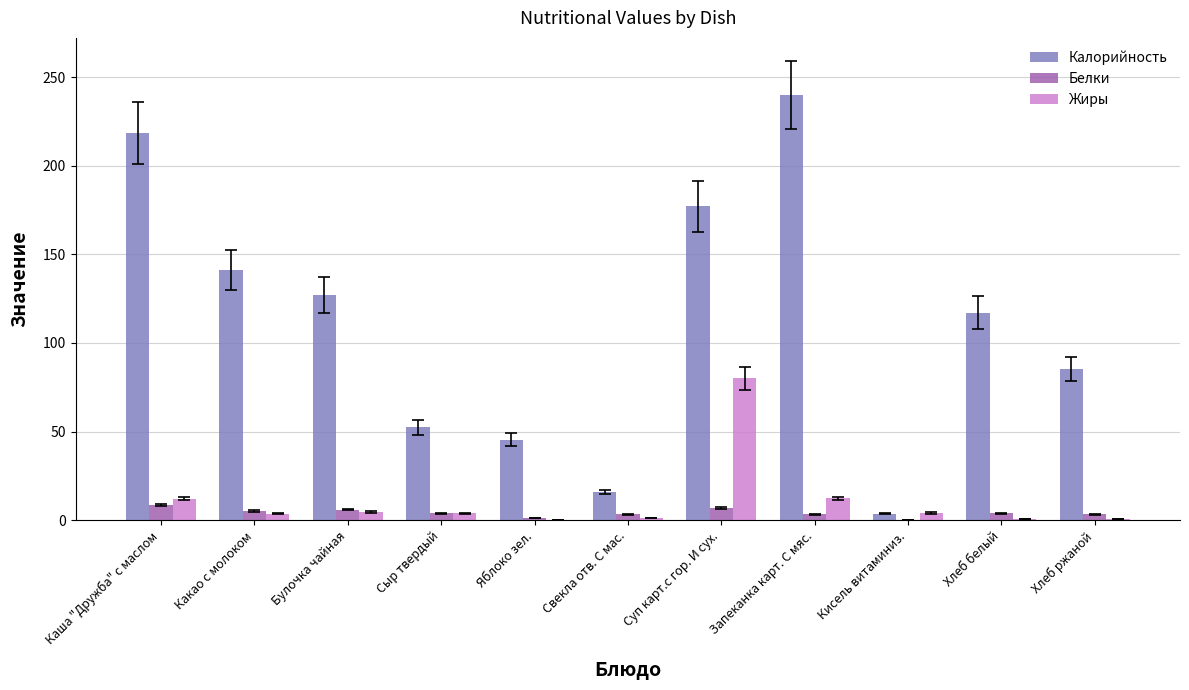

What is the maximum value for Калорийность?

240.0